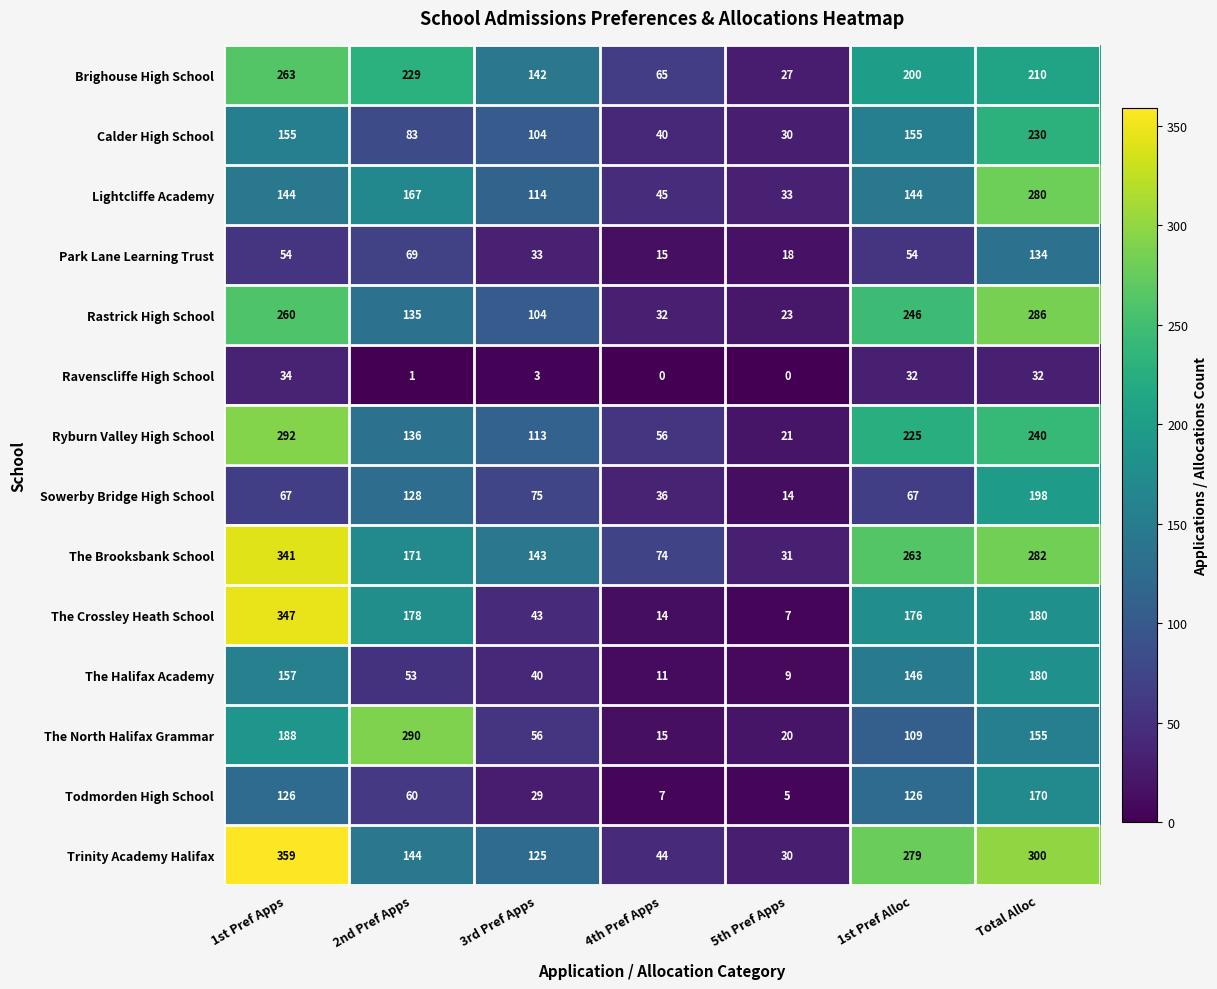

True or false: Ryburn Valley High School has a value of 136 at 2nd Pref Apps.

True